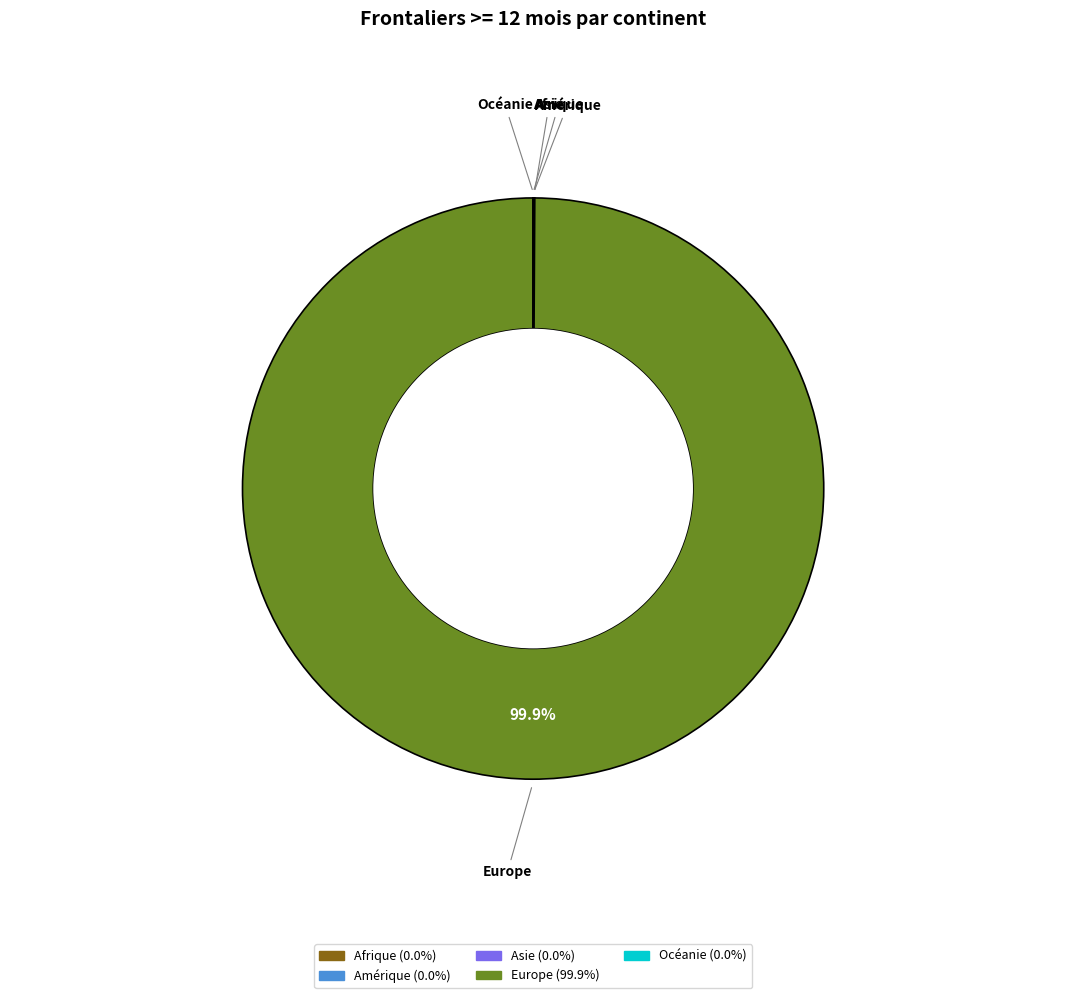

Which category has the biggest portion of the pie?

Europe